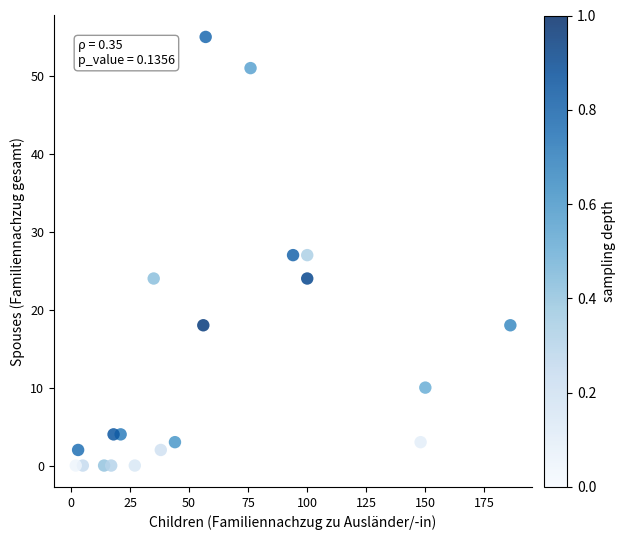

What is the range of Y values (max minus min)?

55